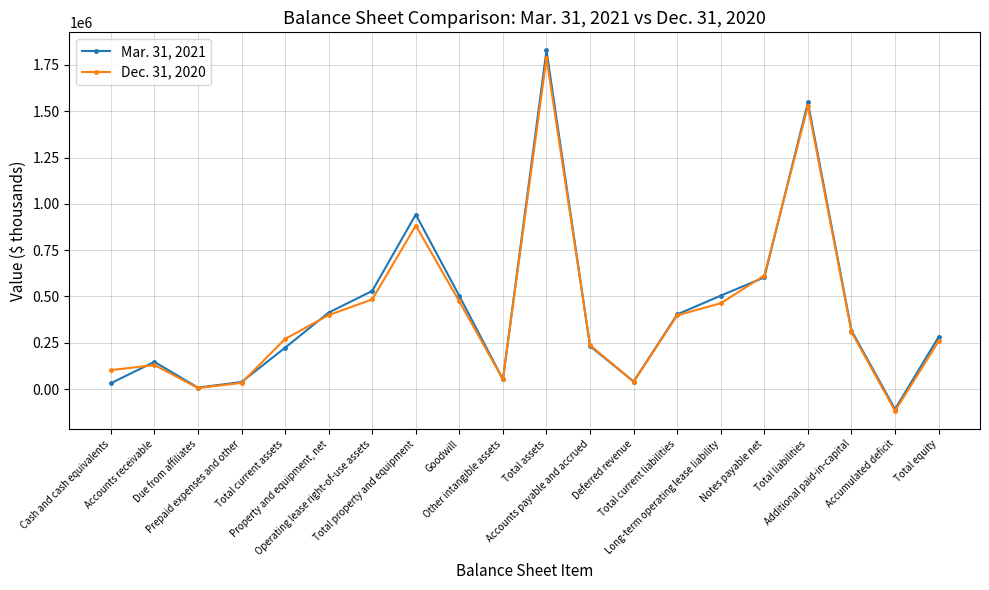

What is the spread (max minus min) of values at Total assets?

42129